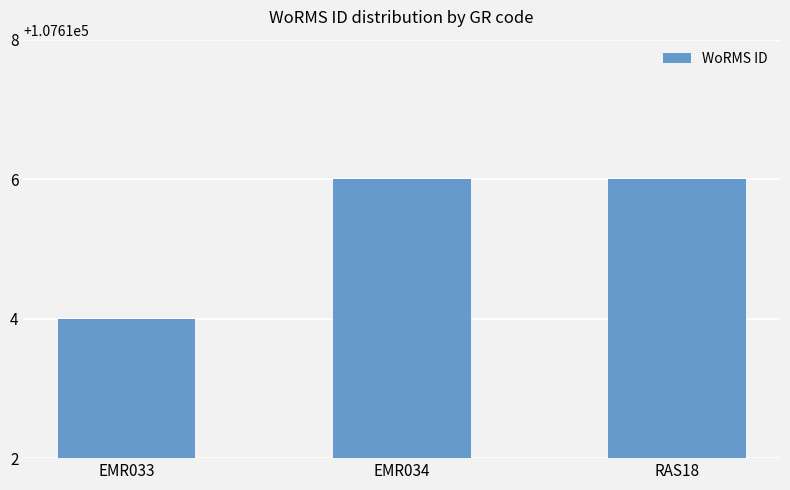

How many values are between 107614 and 107616?

3